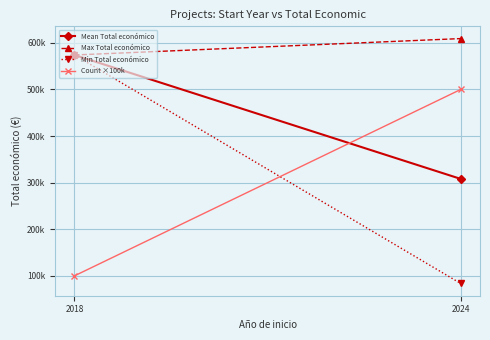

Which category has the lowest value in the Min Total económico series?

2024